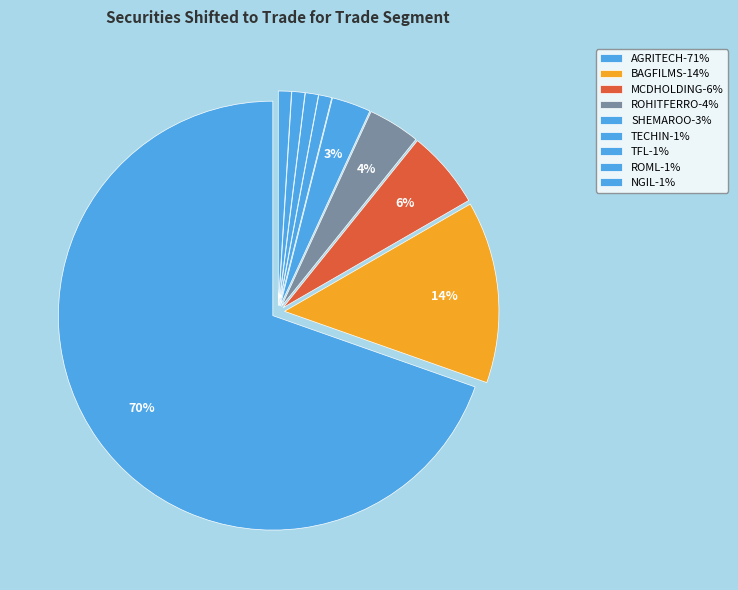

Count the number of slices in the pie.

9